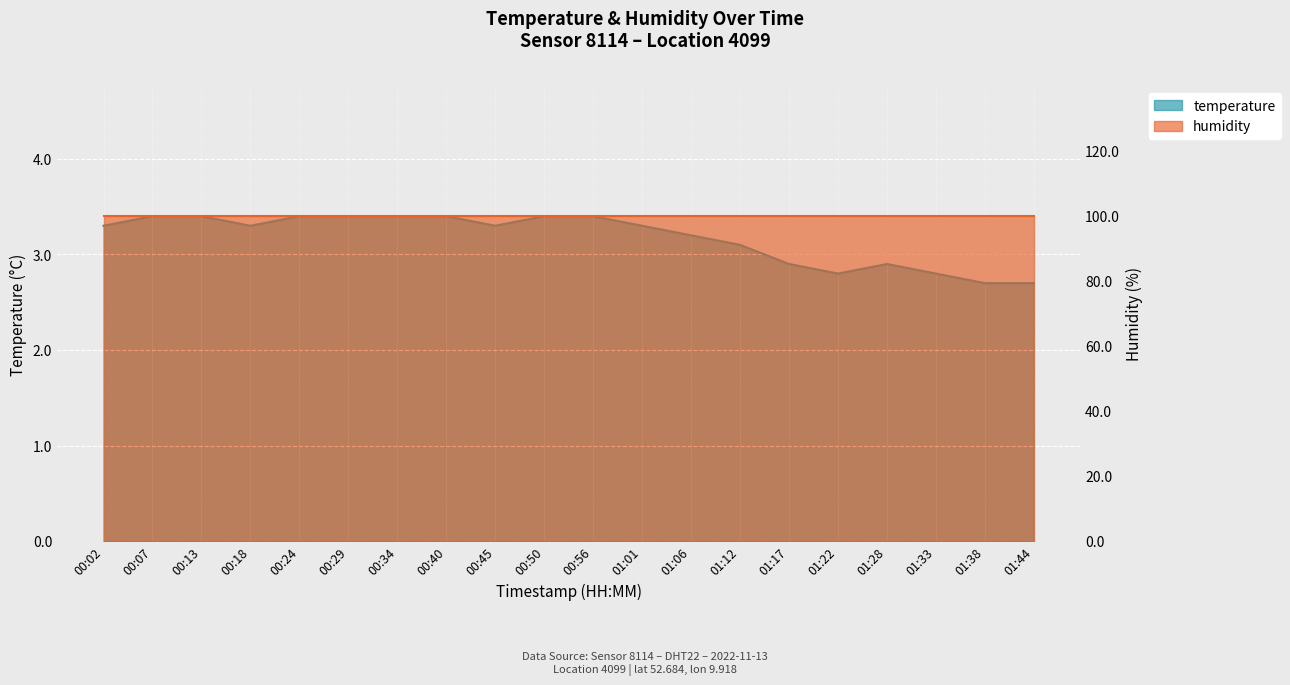

Count the number of values greater than 3.

14